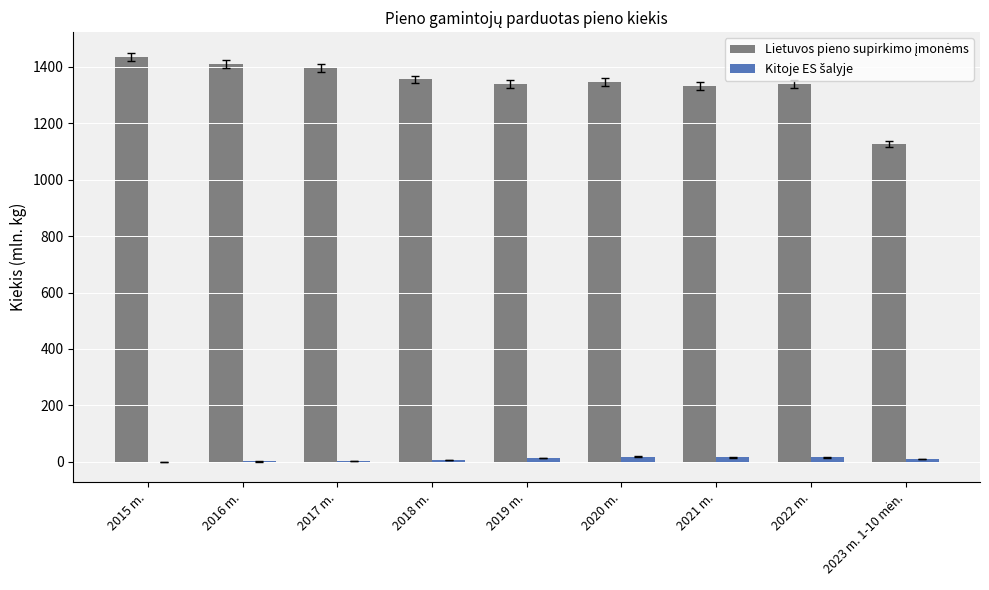

What is the greatest value displayed?

1436.5